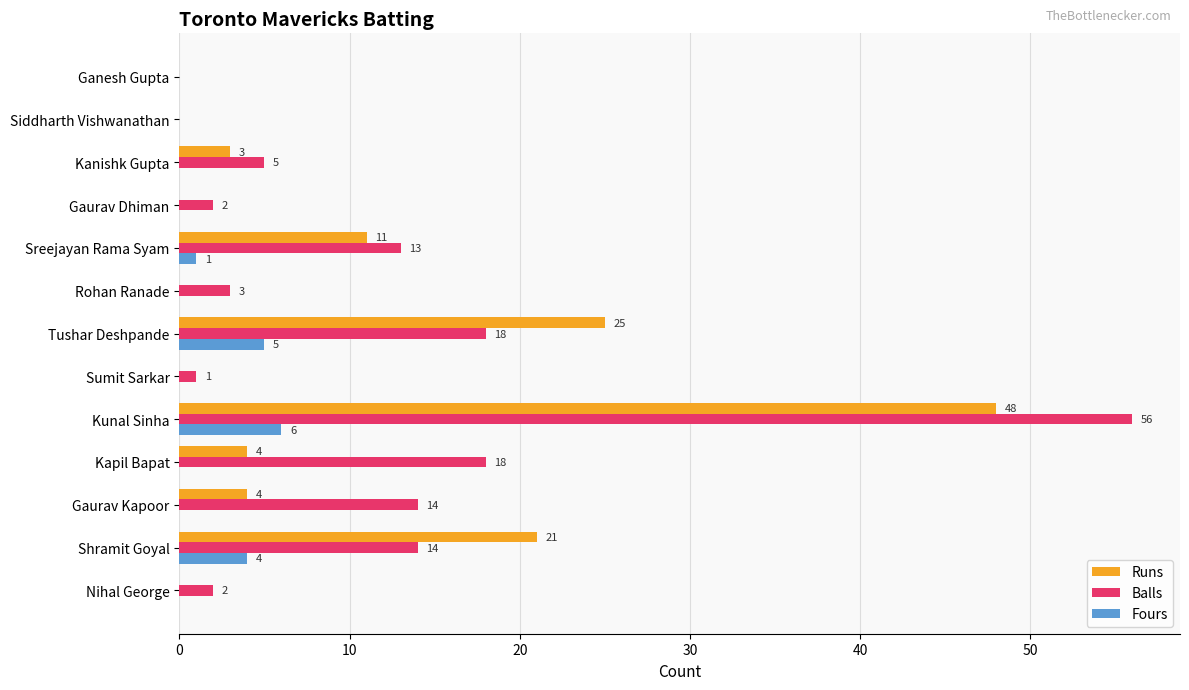

At which label does Balls reach its peak?

Kunal Sinha